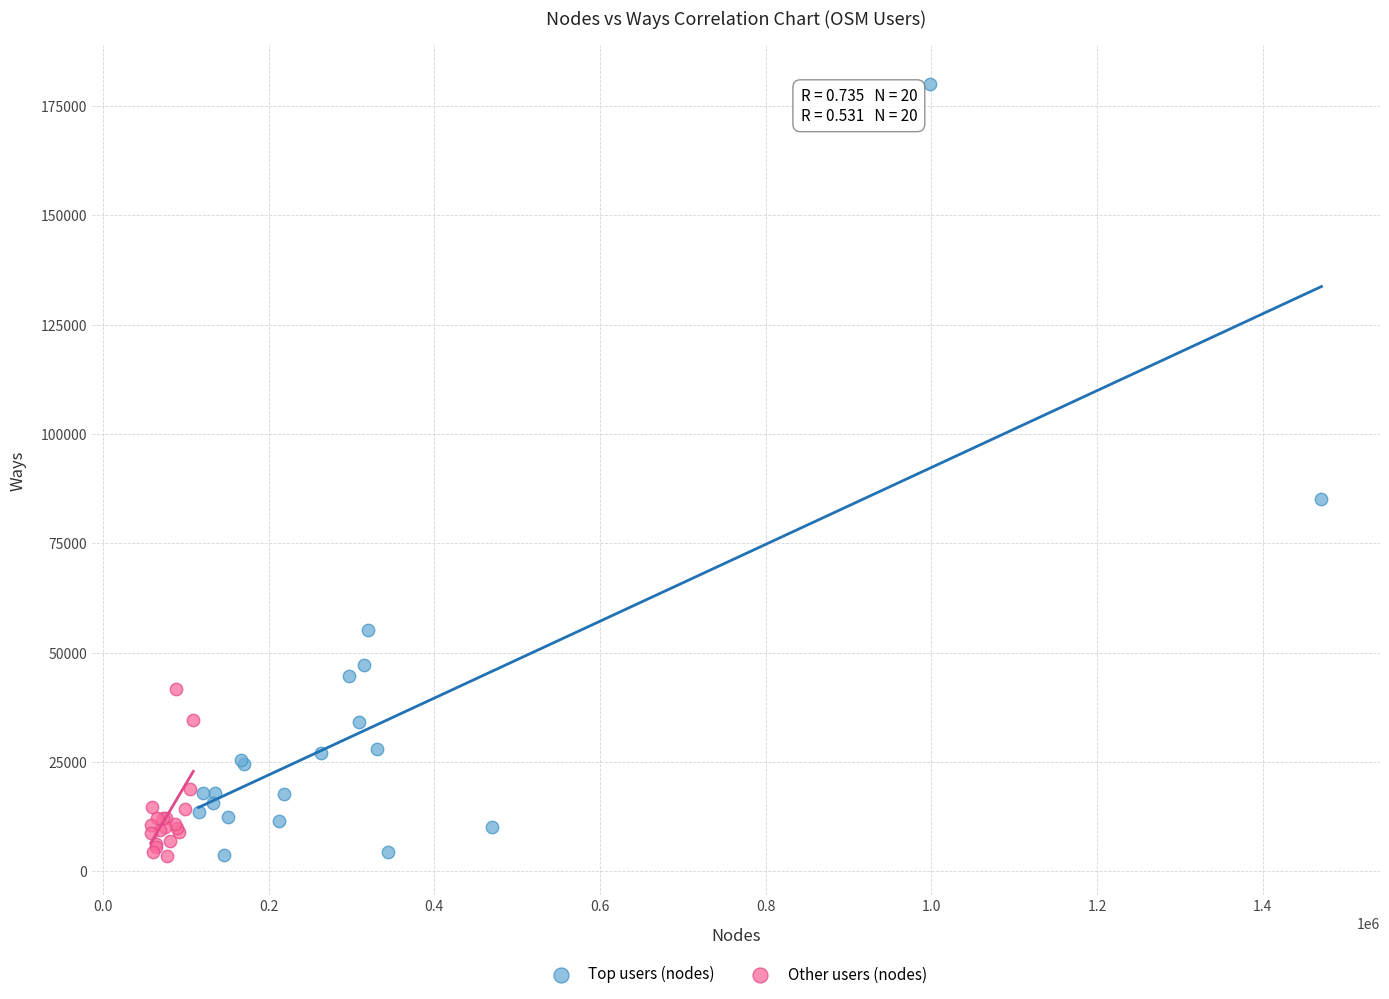

Which series contains the highest Y value?

Top users (nodes)